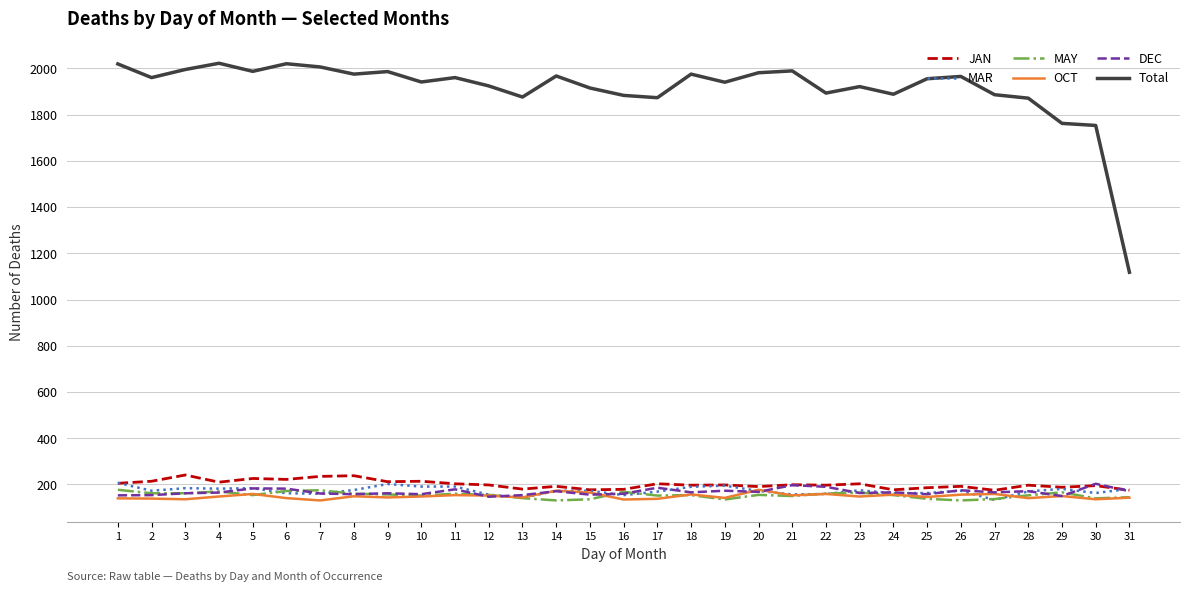

How many series are shown in this chart?

6